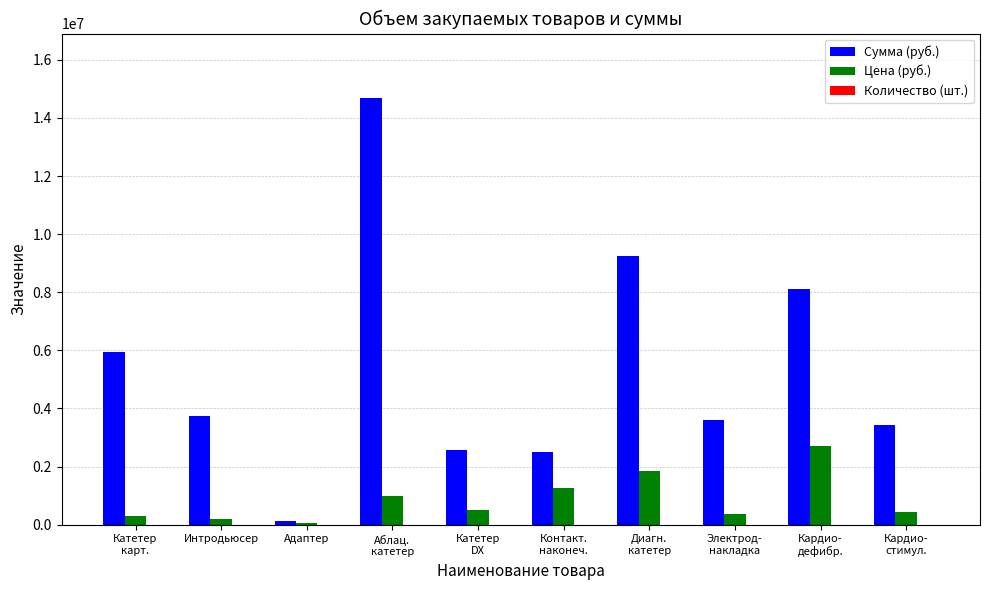

What is the greatest value displayed?

14700000